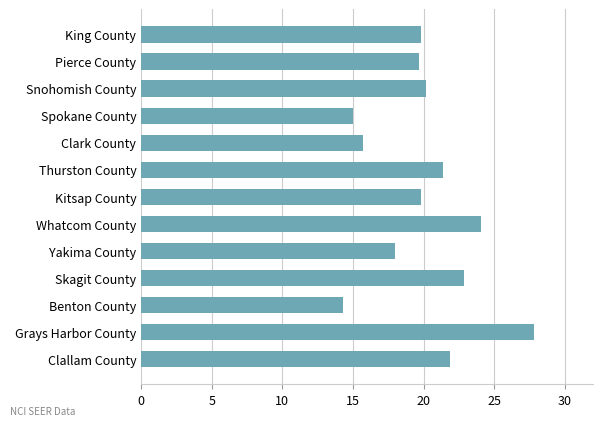

How many bars are there in total?

13